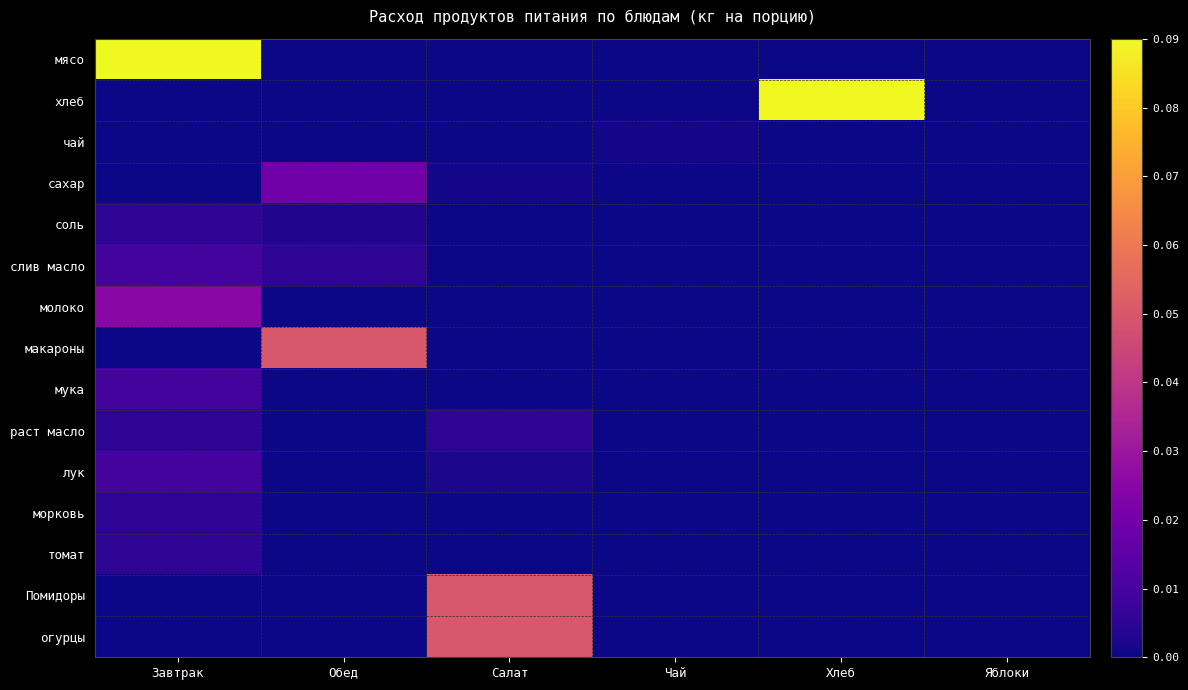

Reading right to left, what are all the values shown in this chart?

мясо: Яблоки=0.0	Хлеб=0.0	Чай=0.0	Салат=0.0	Обед=0.0	Завтрак=0.1
хлеб: Яблоки=0.0	Хлеб=0.1	Чай=0.0	Салат=0.0	Обед=0.0	Завтрак=0.0
чай: Яблоки=0.0	Хлеб=0.0	Чай=0.0	Салат=0.0	Обед=0.0	Завтрак=0.0
сахар: Яблоки=0.0	Хлеб=0.0	Чай=0.0	Салат=0.0	Обед=0.0	Завтрак=0.0
соль: Яблоки=0.0	Хлеб=0.0	Чай=0.0	Салат=0.0	Обед=0.0	Завтрак=0.0
слив масло: Яблоки=0.0	Хлеб=0.0	Чай=0.0	Салат=0.0	Обед=0.0	Завтрак=0.0
молоко: Яблоки=0.0	Хлеб=0.0	Чай=0.0	Салат=0.0	Обед=0.0	Завтрак=0.0
макароны: Яблоки=0.0	Хлеб=0.0	Чай=0.0	Салат=0.0	Обед=0.1	Завтрак=0.0
мука: Яблоки=0.0	Хлеб=0.0	Чай=0.0	Салат=0.0	Обед=0.0	Завтрак=0.0
раст масло: Яблоки=0.0	Хлеб=0.0	Чай=0.0	Салат=0.0	Обед=0.0	Завтрак=0.0
лук: Яблоки=0.0	Хлеб=0.0	Чай=0.0	Салат=0.0	Обед=0.0	Завтрак=0.0
морковь: Яблоки=0.0	Хлеб=0.0	Чай=0.0	Салат=0.0	Обед=0.0	Завтрак=0.0
томат: Яблоки=0.0	Хлеб=0.0	Чай=0.0	Салат=0.0	Обед=0.0	Завтрак=0.0
Помидоры: Яблоки=0.0	Хлеб=0.0	Чай=0.0	Салат=0.1	Обед=0.0	Завтрак=0.0
огурцы: Яблоки=0.0	Хлеб=0.0	Чай=0.0	Салат=0.1	Обед=0.0	Завтрак=0.0